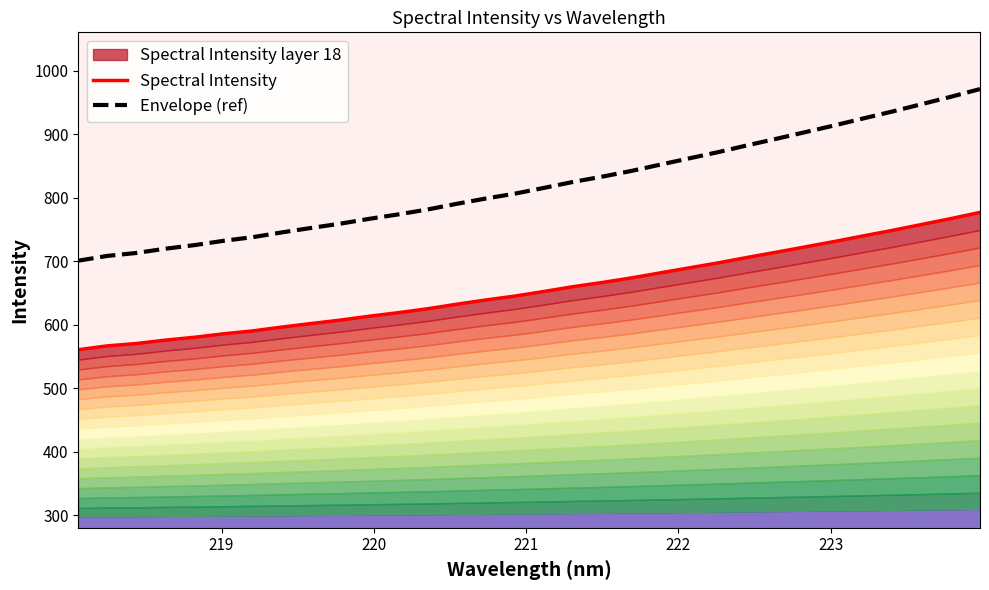

What is the lowest value of the Envelope (ref) series?

700.7